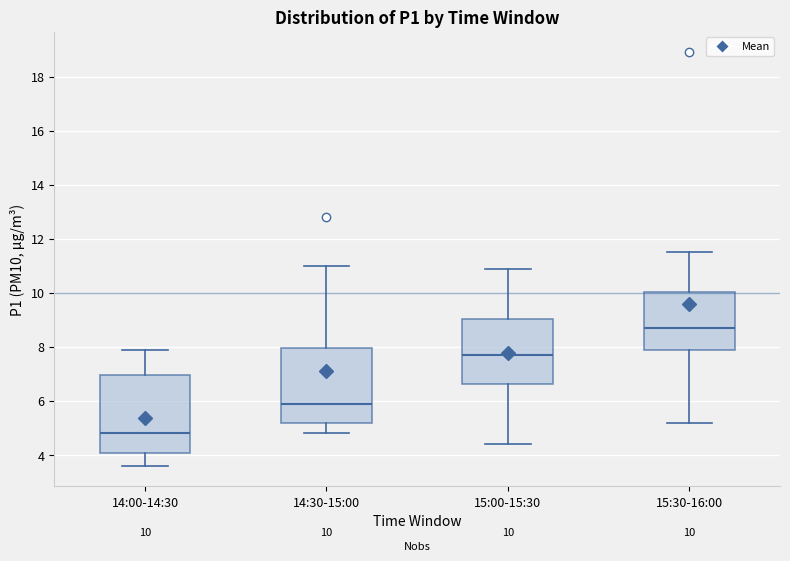

Which box's median line is the highest?

15:30-16:00